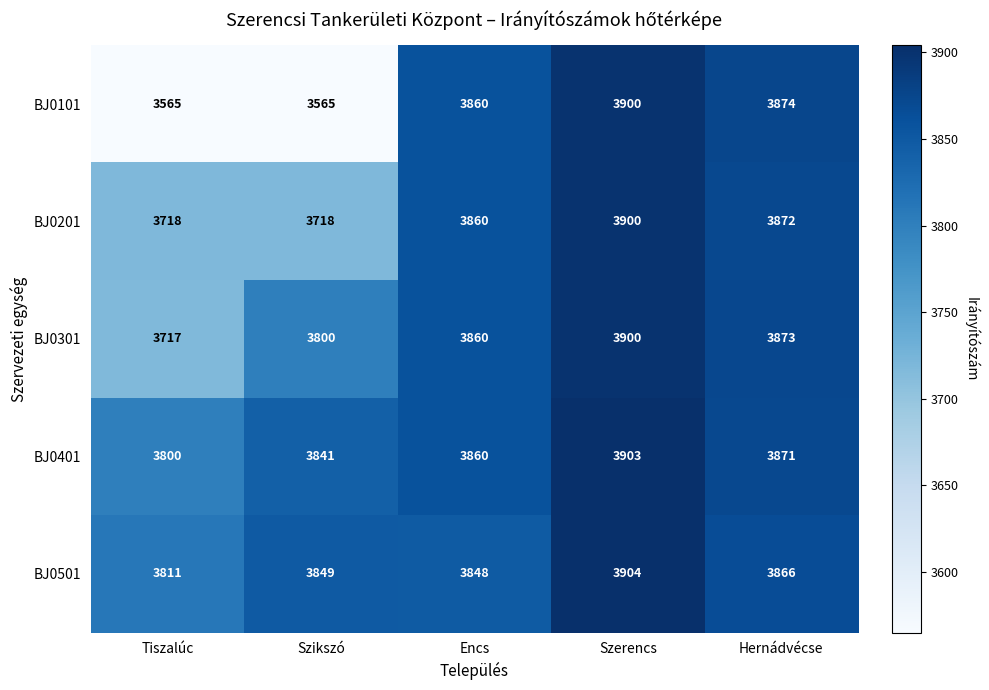

Is the value of BJ0401 at Szerencs greater than the value of BJ0501 at Tiszalúc?

Yes